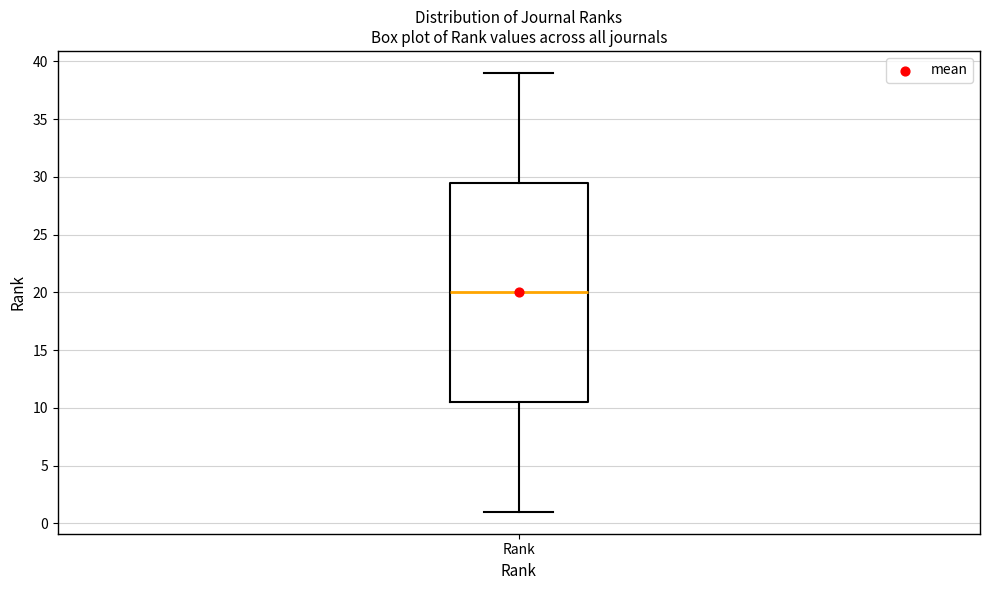

Read this box plot against the y-axis: the position of the median line, the range covered by the box, and the ends of both whiskers. The values are not printed on the chart, so give them approximately, as read against the axis.

median 20.0, box 10.5 to 29.5, whiskers 1.0 to 39.0